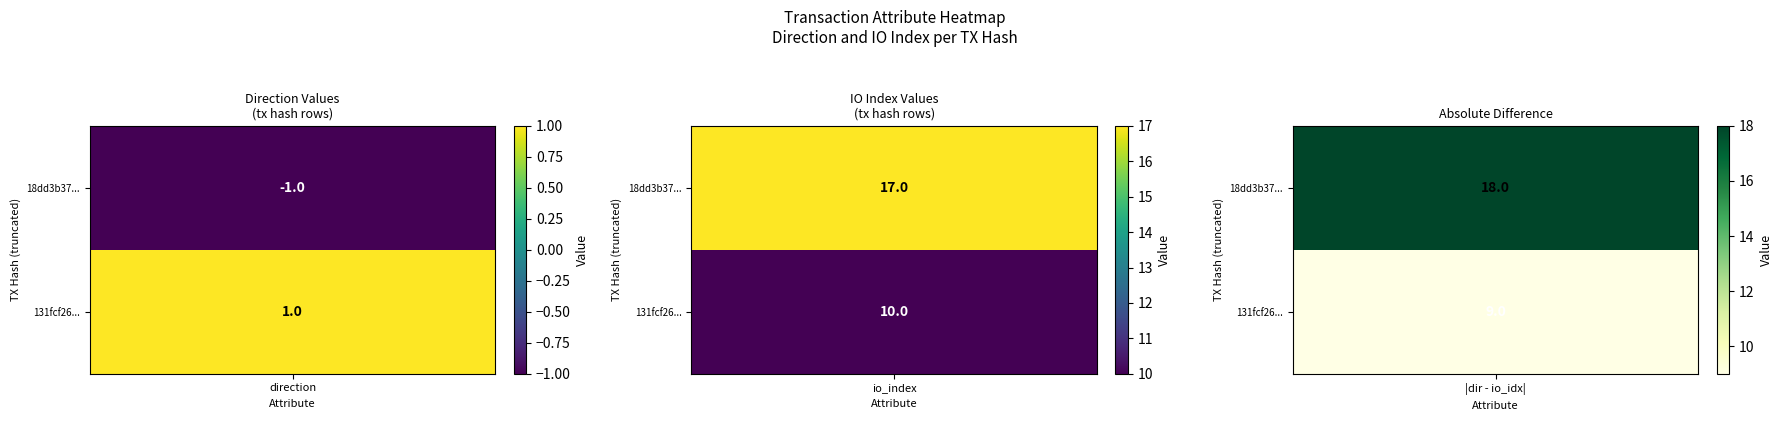

What is the difference between the 18dd3b371633460a71ad7f971028777a8dd2ccd values at direction and io_index?

18